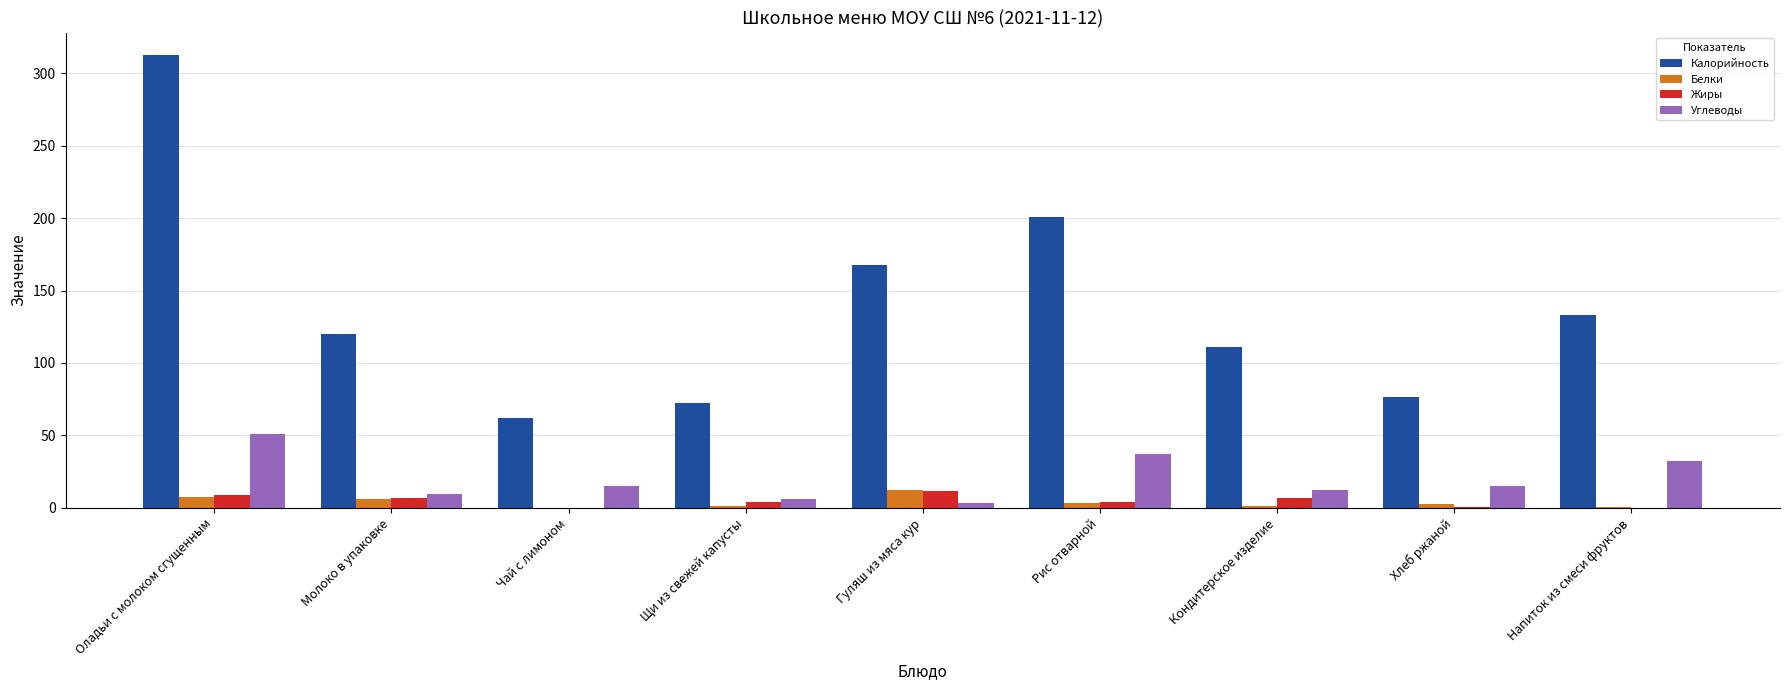

What is the maximum value for Жиры?

11.4